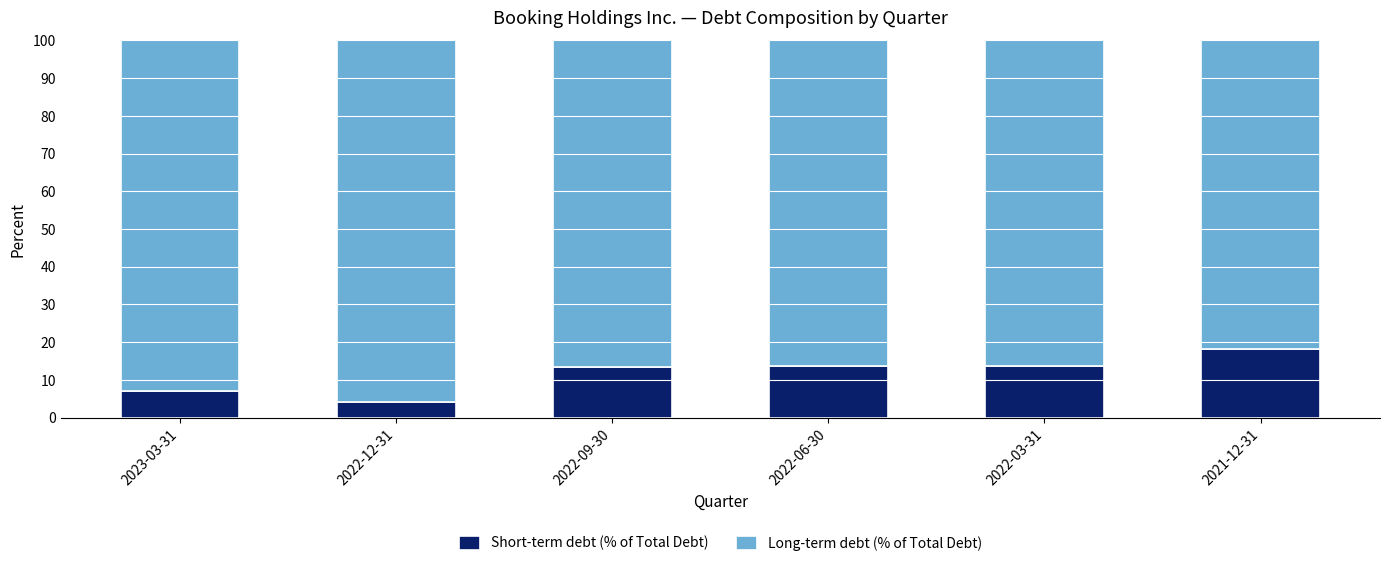

What is the total value across all series at 2022-12-31?

100.0